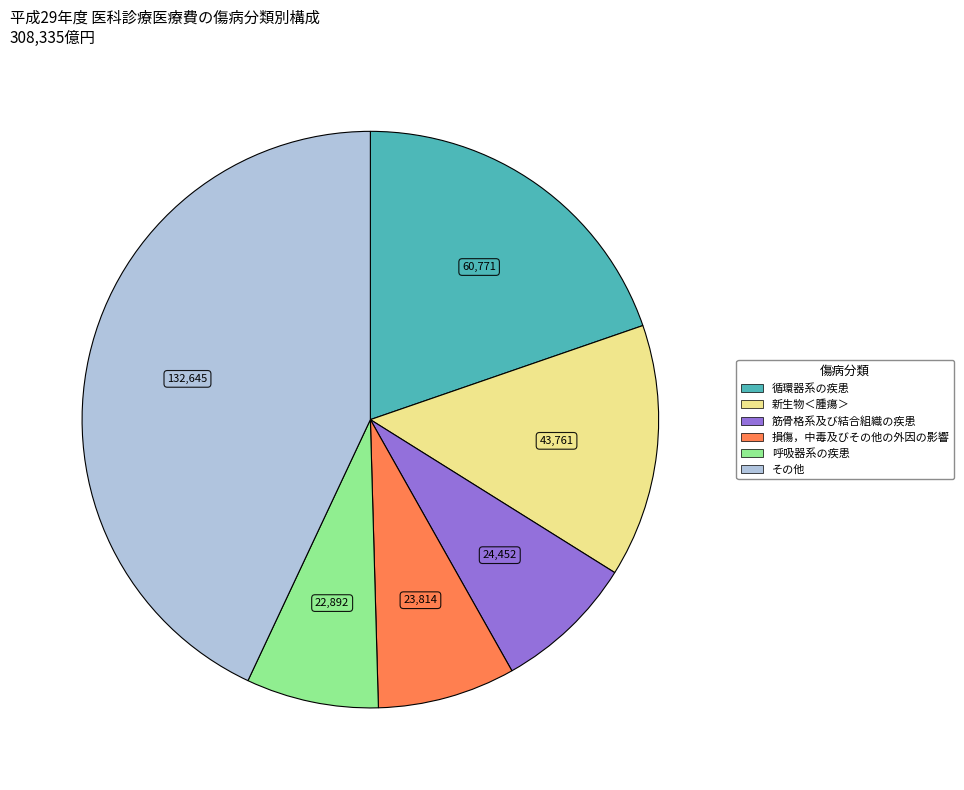

Count the number of slices in the pie.

6